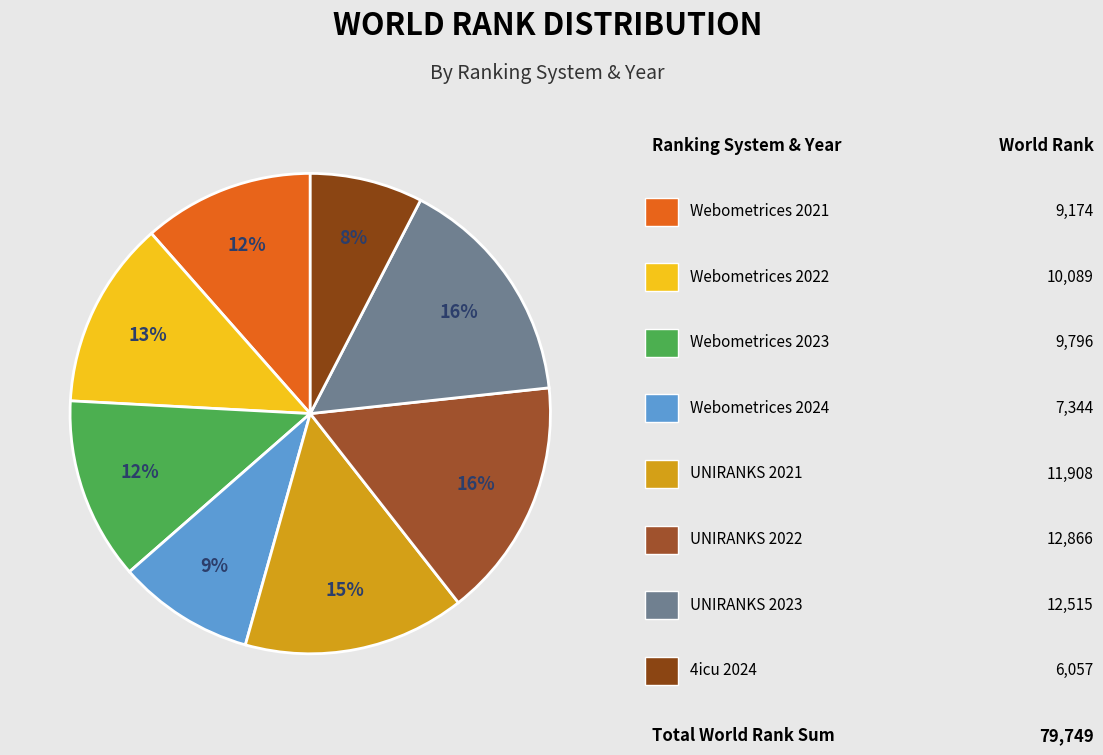

To the nearest percent, what is the difference between the largest and smallest slice percentages?

9%